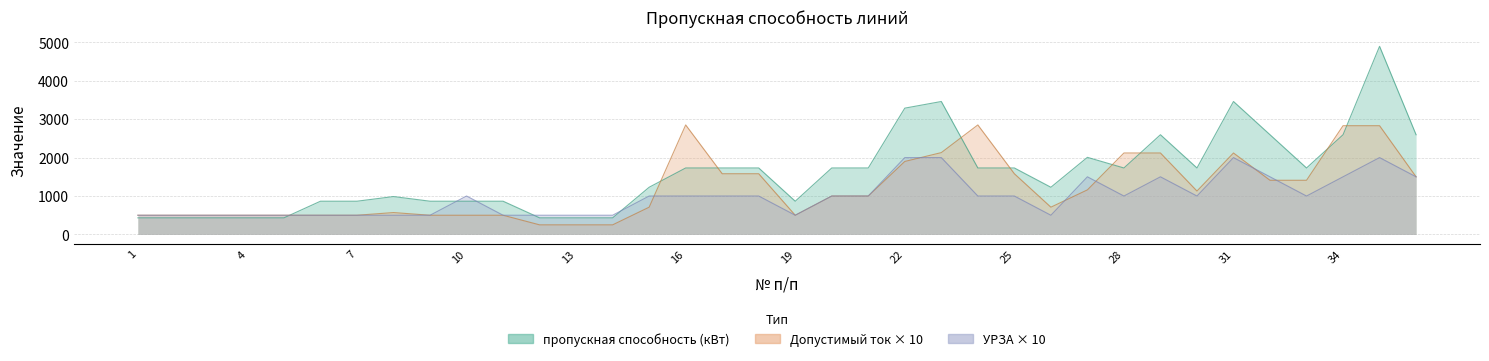

What is the sum of the пропускная способность (кВт) values at 16 and 29?

4325.0